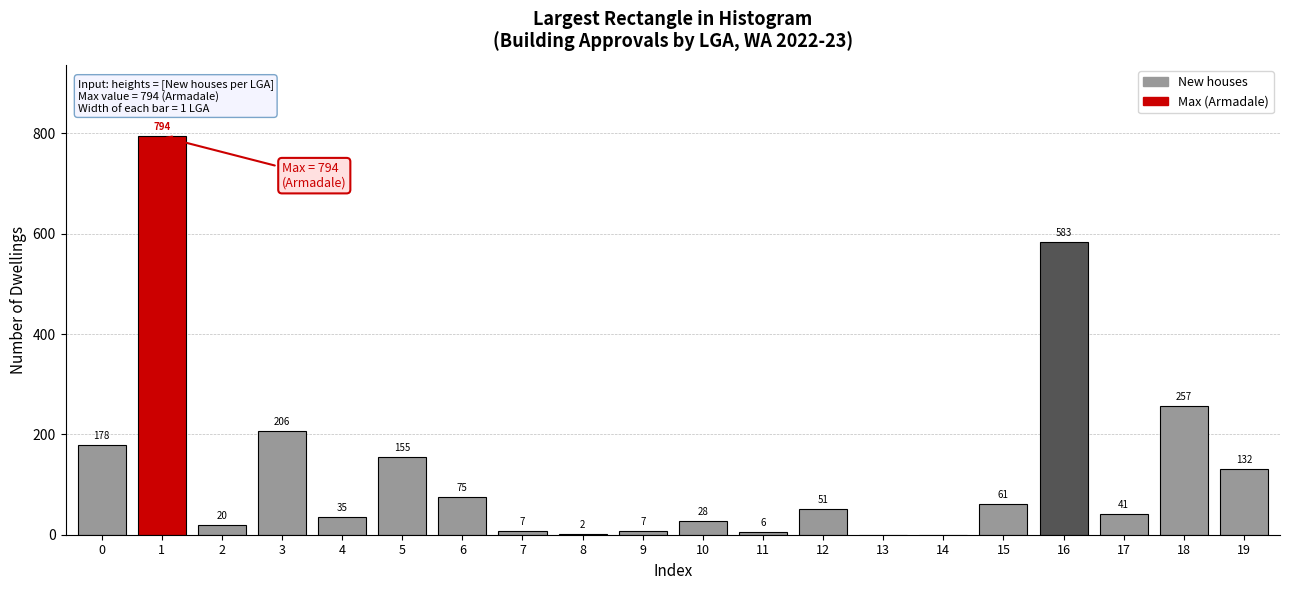

Reading left to right, list all the values displayed in this chart.

0=178	1=794	2=20	3=206	4=35	5=155	6=75	7=7	8=2	9=7	10=28	11=6	12=51	13=0	14=0	15=61	16=583	17=41	18=257	19=132